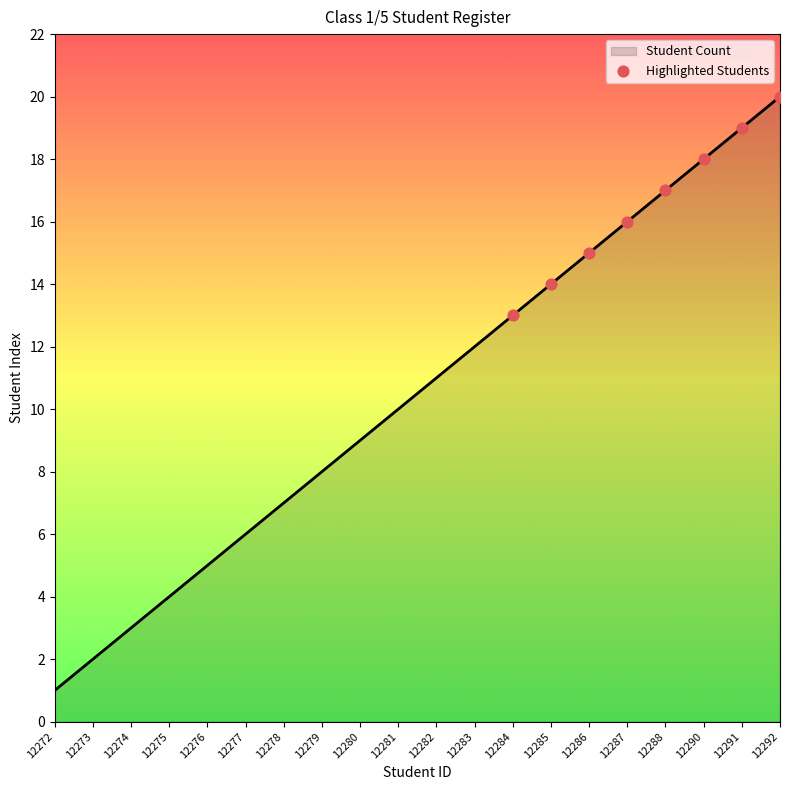

What is the change in value from 12276 to 12279?

+3